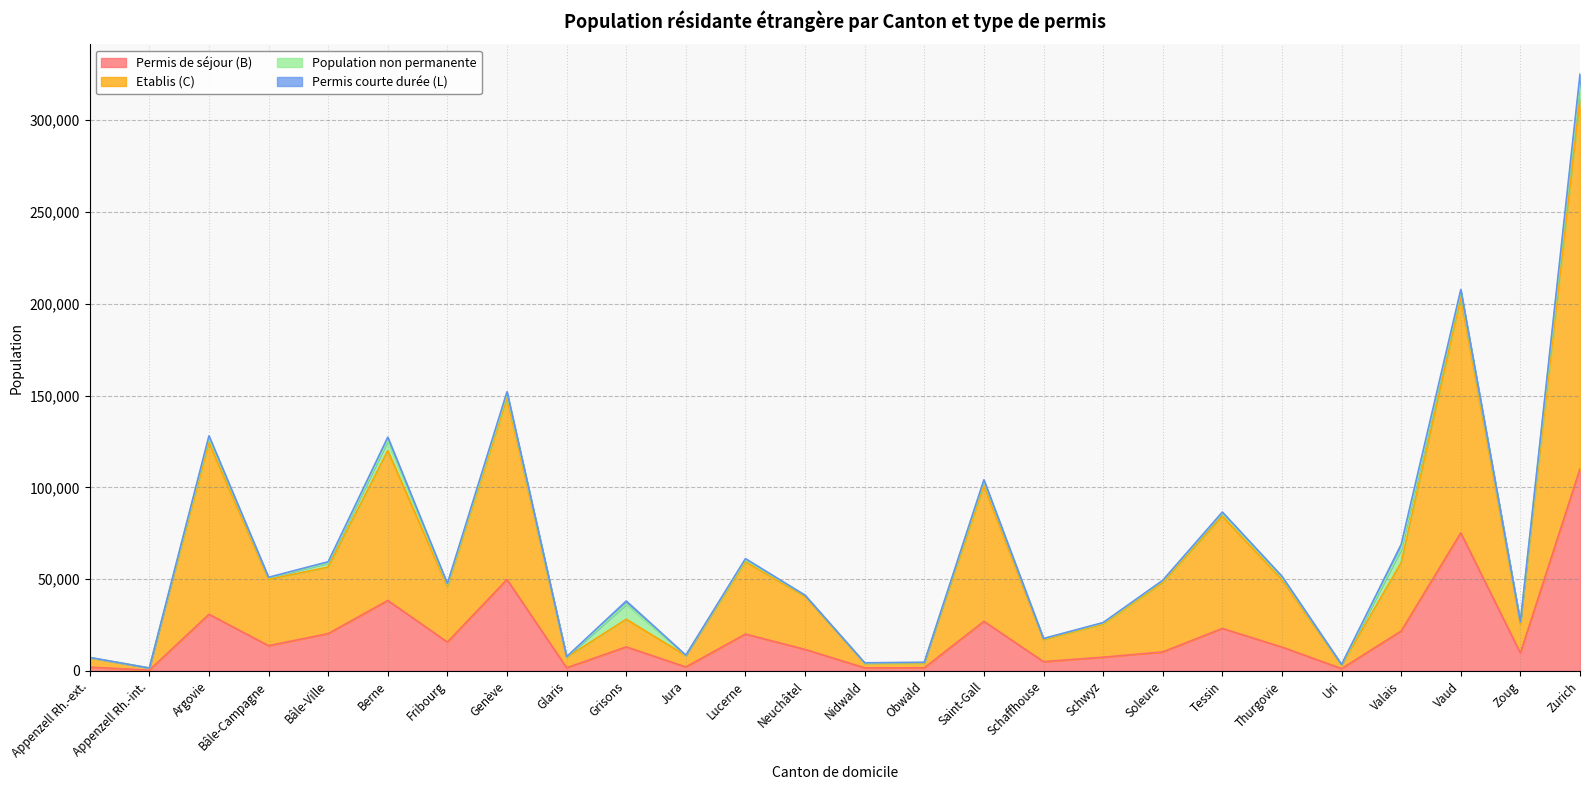

The value of Permis de séjour (B) at Argovie is 17992. True or false?

False